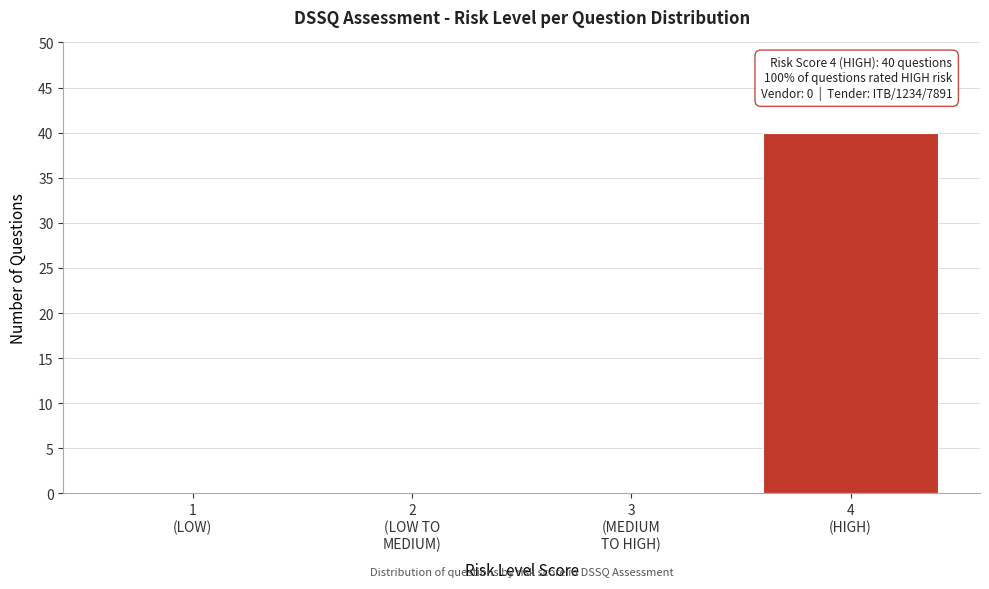

What is the sum of all values?

40